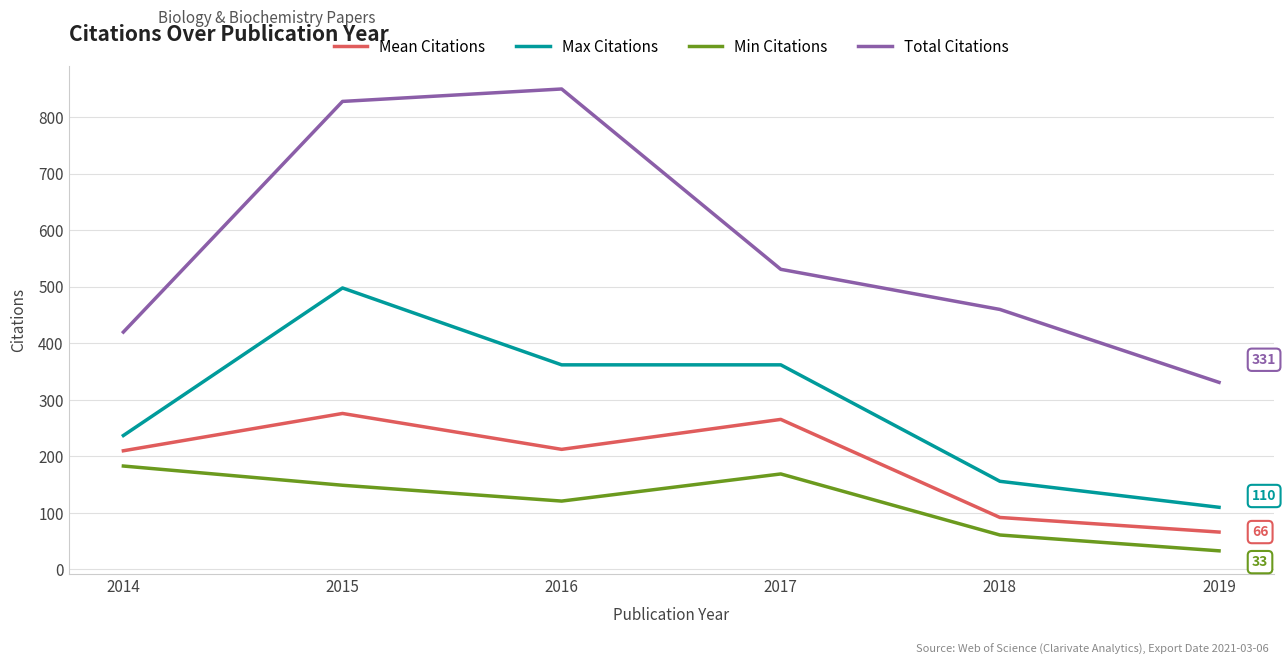

What is the maximum value shown in the chart?

850.0